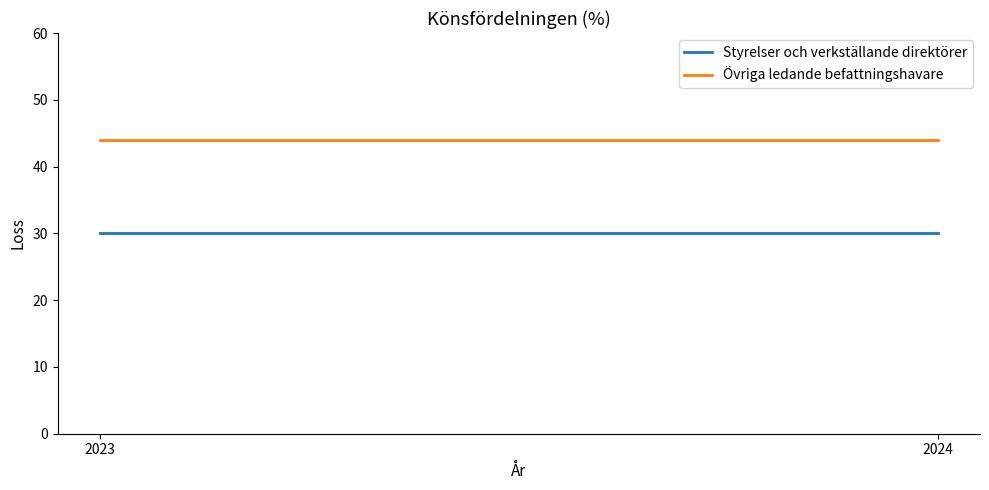

What is the value of the Övriga ledande befattningshavare point at the 2nd from the left?

44